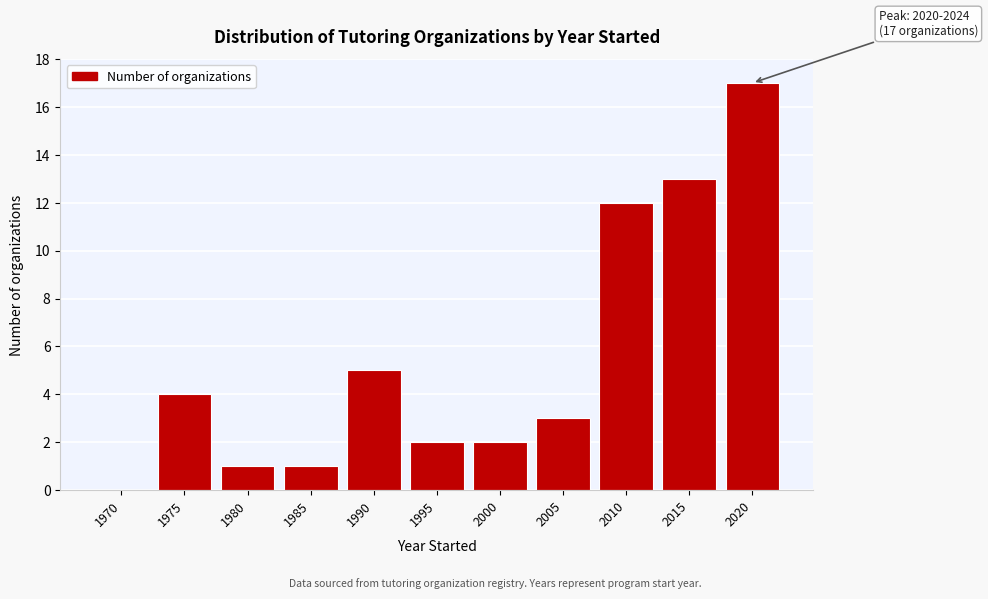

Reading left to right, what are all the values shown in this chart?

1970=0	1975=4	1980=1	1985=1	1990=5	1995=2	2000=2	2005=3	2010=12	2015=13	2020=17